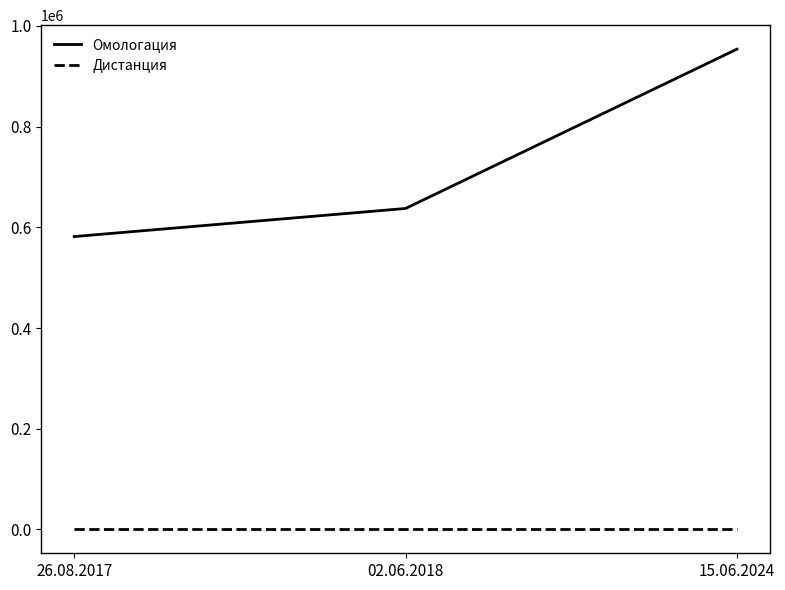

Is the value of Дистанция at 15.06.2024 greater than the value of Омологация at 15.06.2024?

No